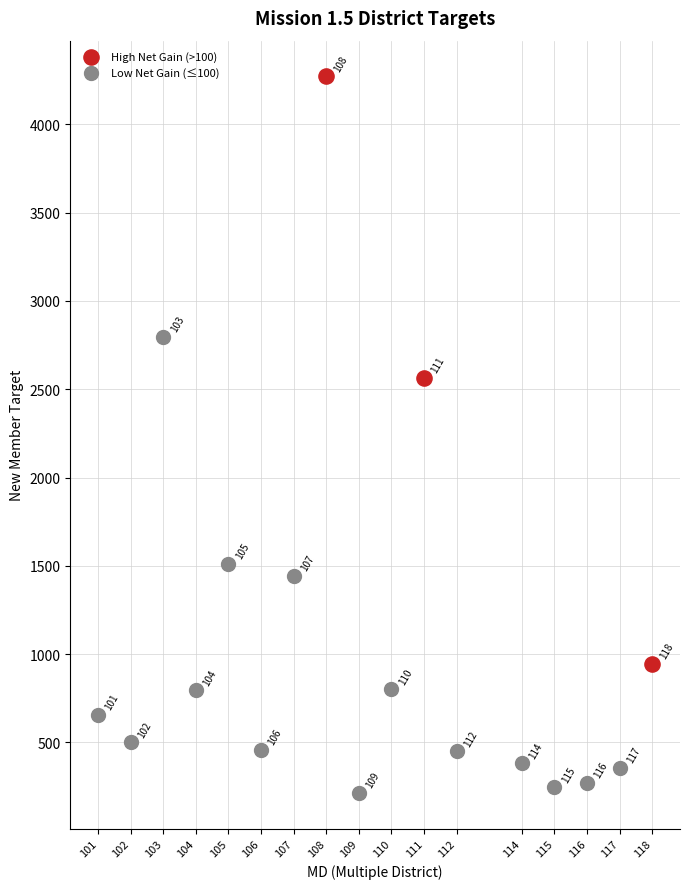

Which series reaches the minimum Y coordinate?

Low Net Gain (≤100)